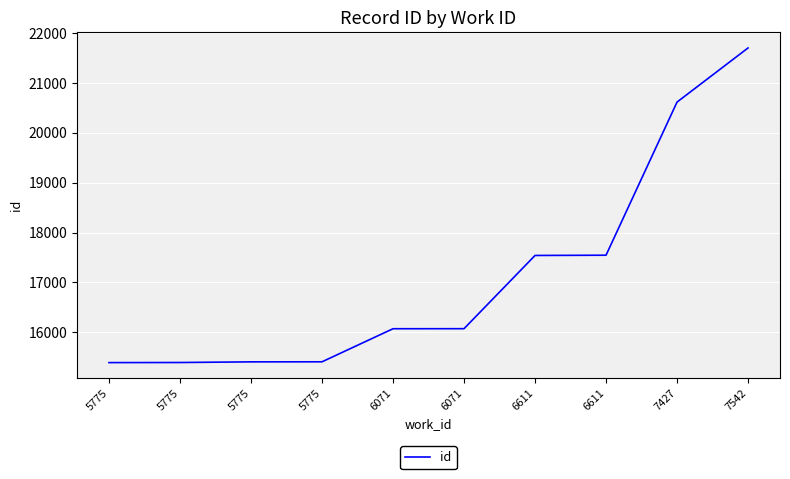

What is the maximum value shown in the chart?

21702